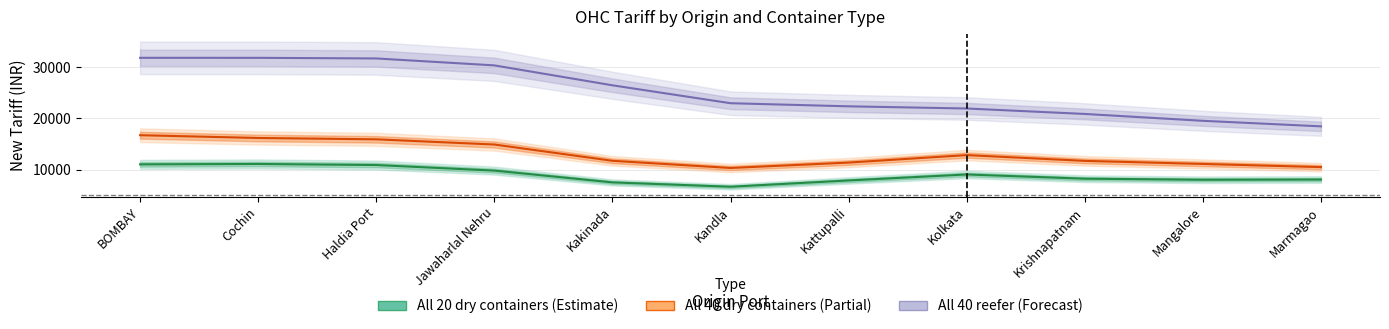

True or false: All 20 dry containers has a value of 10905.3 at Haldia Port.

True